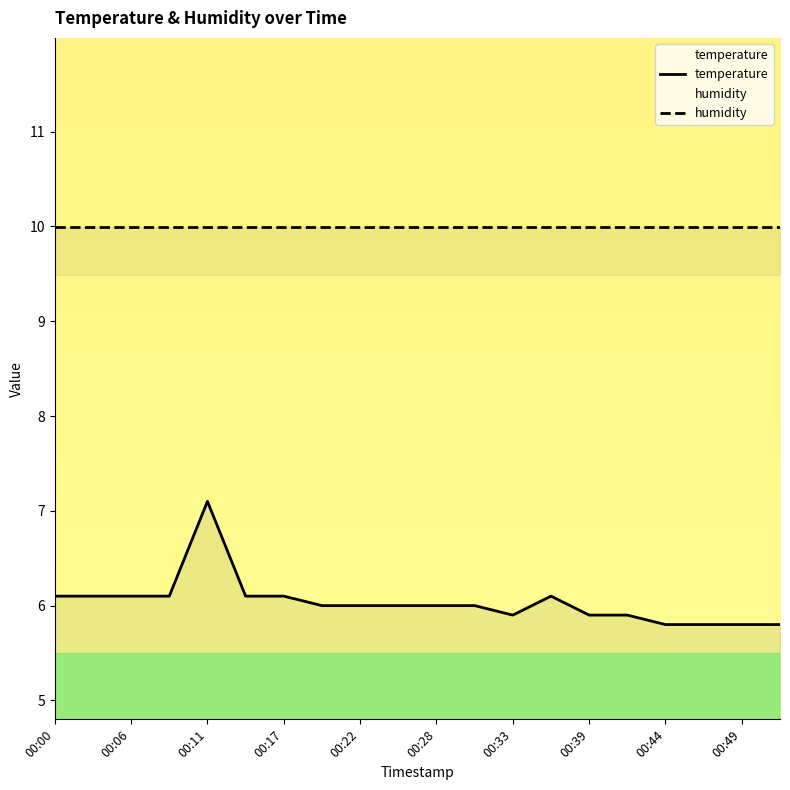

What is the greatest value displayed?

10.0